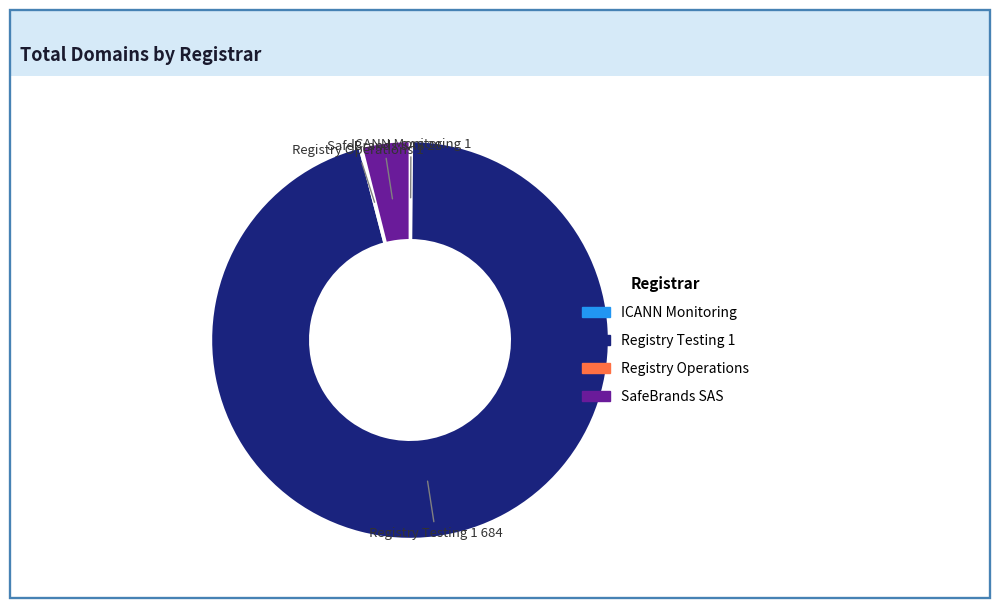

The SafeBrands SAS slice represents 4% of the pie. True or false?

True